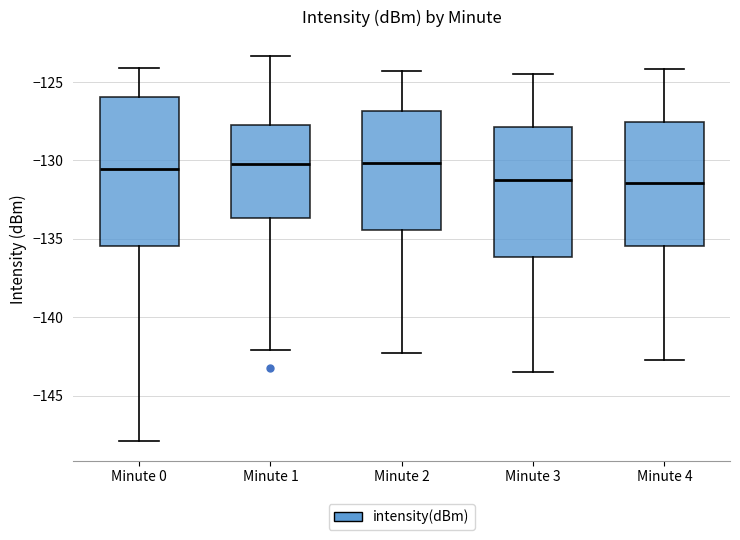

Reading left to right, transcribe this box plot: for each box, give where its median line is, the range the box spans, and where its two whiskers end, as read against the y-axis. The values are not printed on the chart, so give them approximately, as read against the axis.

Minute 0: median -130.5, box -135.5 to -126.0, whiskers -148.0 to -124.0
Minute 1: median -130.0, box -133.5 to -127.5, whiskers -142.0 to -123.5
Minute 2: median -130.0, box -134.5 to -127.0, whiskers -142.5 to -124.5
Minute 3: median -131.0, box -136.0 to -128.0, whiskers -143.5 to -124.5
Minute 4: median -131.5, box -135.5 to -127.5, whiskers -142.5 to -124.0